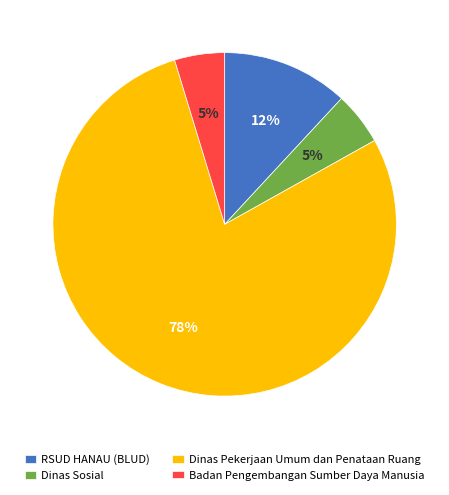

To the nearest percent, what is the average slice percentage?

25%